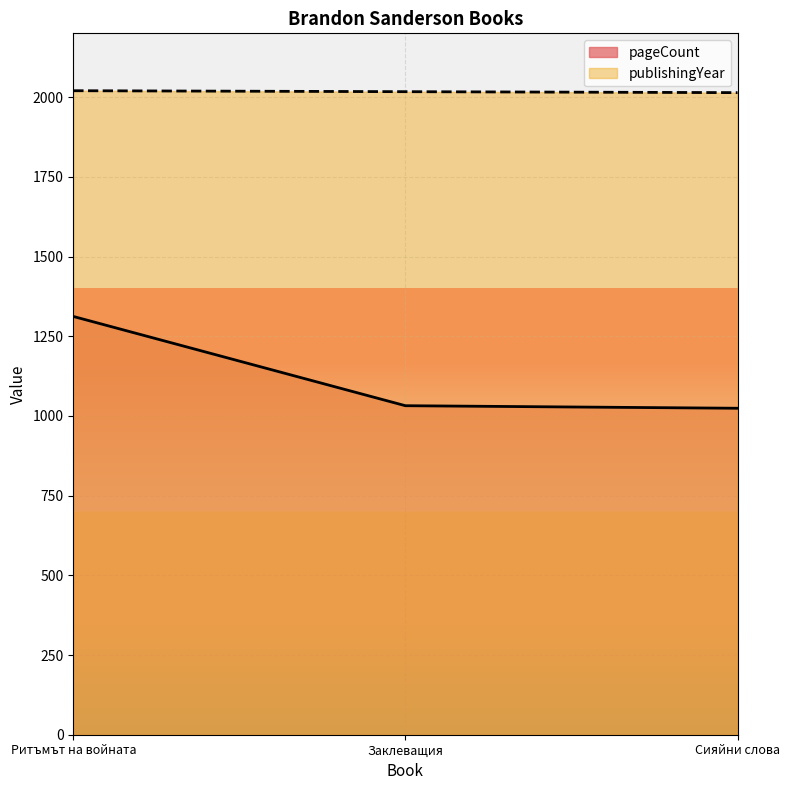

Does the chart display data point markers on the line(s)?

No